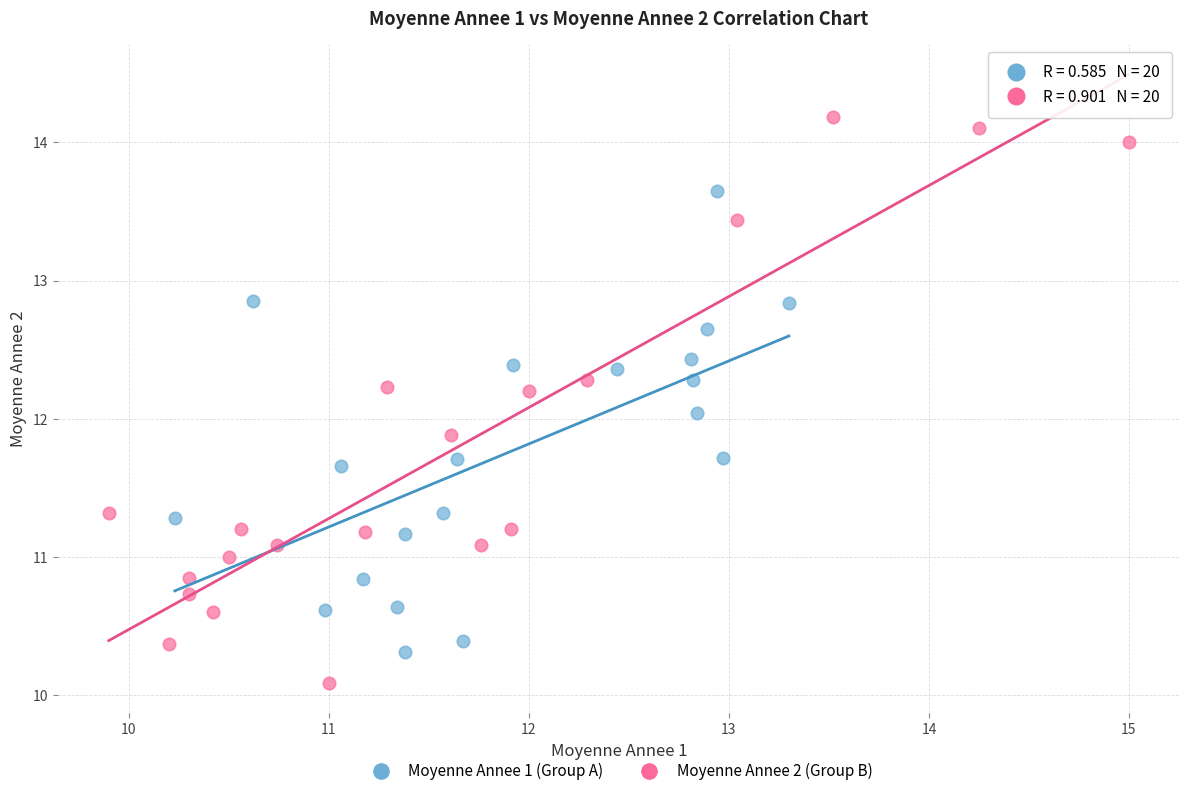

Which series reaches the maximum Y coordinate?

Moyenne Annee 2 (Group B)